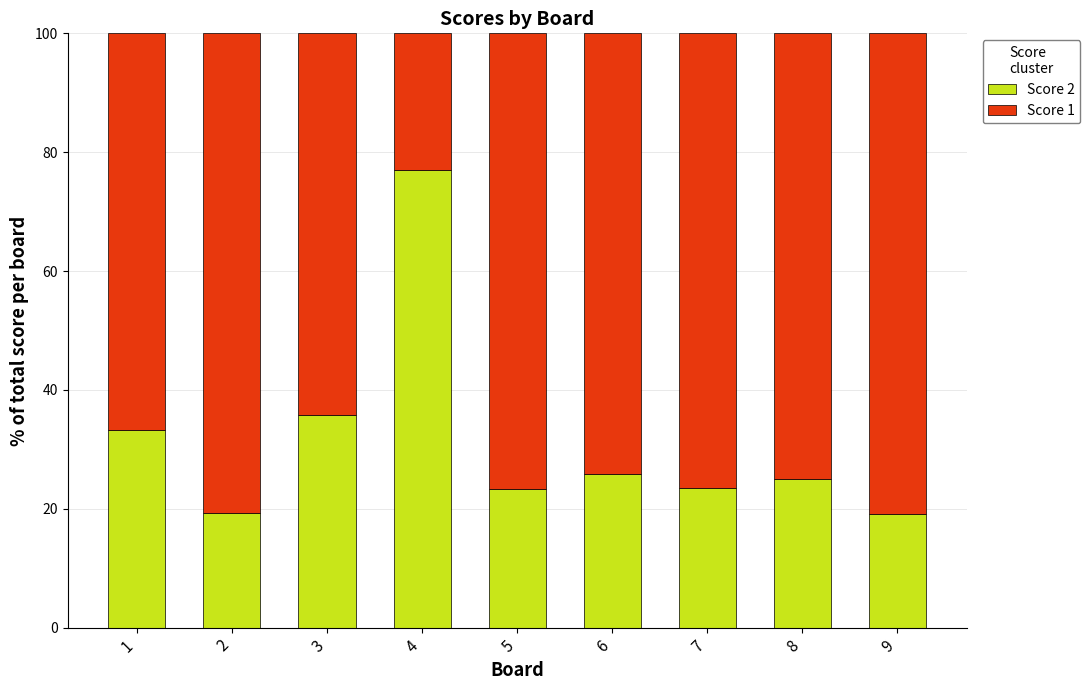

What is the total value across all series at 7?

100.0